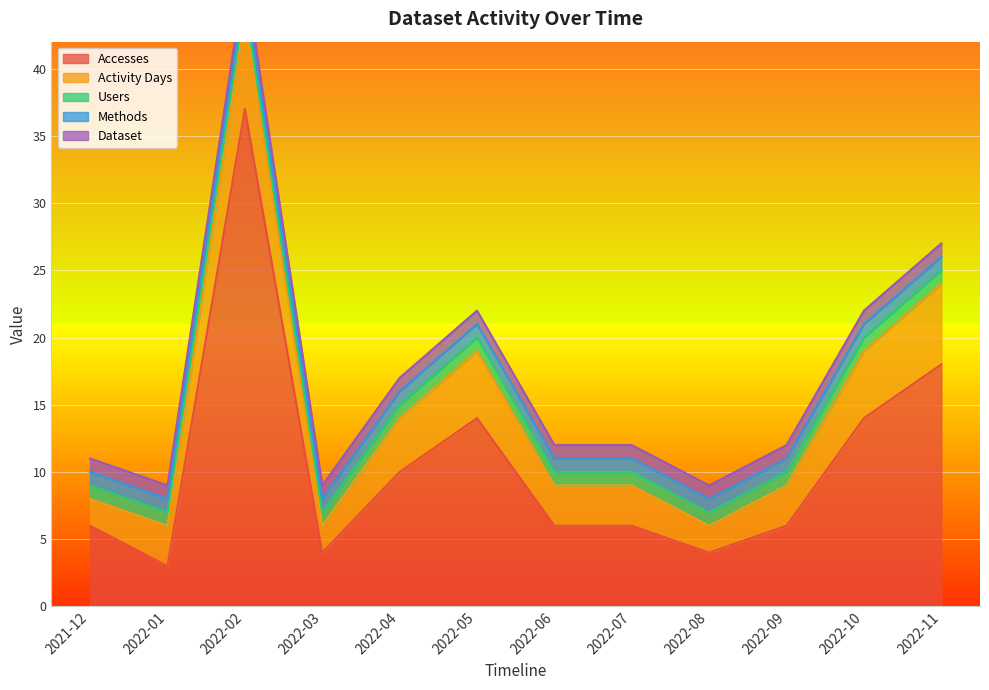

Rank the series by their maximum value, from highest to lowest.

Accesses, Activity Days, Users, Methods, Dataset